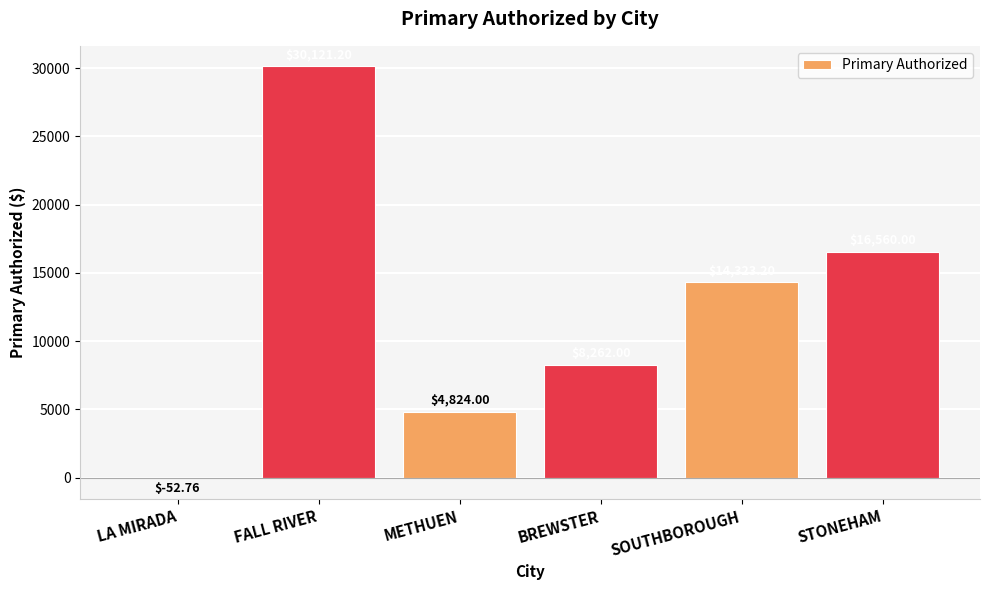

What is the ratio of the value at FALL RIVER to the value at BREWSTER?

3.6